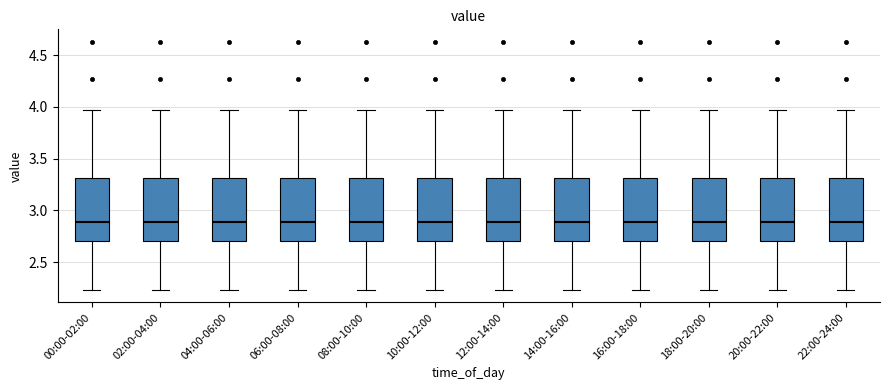

Reading left to right, read every box against the y-axis: the position of its median line, the range the box covers, and the ends of its whiskers. The values are not printed on the chart, so give them approximately, as read against the axis.

00:00-02:00: median 2.90, box 2.70 to 3.30, whiskers 2.25 to 3.95
02:00-04:00: median 2.90, box 2.70 to 3.30, whiskers 2.25 to 3.95
04:00-06:00: median 2.90, box 2.70 to 3.30, whiskers 2.25 to 3.95
06:00-08:00: median 2.90, box 2.70 to 3.30, whiskers 2.25 to 3.95
08:00-10:00: median 2.90, box 2.70 to 3.30, whiskers 2.25 to 3.95
10:00-12:00: median 2.90, box 2.70 to 3.30, whiskers 2.25 to 3.95
12:00-14:00: median 2.90, box 2.70 to 3.30, whiskers 2.25 to 3.95
14:00-16:00: median 2.90, box 2.70 to 3.30, whiskers 2.25 to 3.95
16:00-18:00: median 2.90, box 2.70 to 3.30, whiskers 2.25 to 3.95
18:00-20:00: median 2.90, box 2.70 to 3.30, whiskers 2.25 to 3.95
20:00-22:00: median 2.90, box 2.70 to 3.30, whiskers 2.25 to 3.95
22:00-24:00: median 2.90, box 2.70 to 3.30, whiskers 2.25 to 3.95